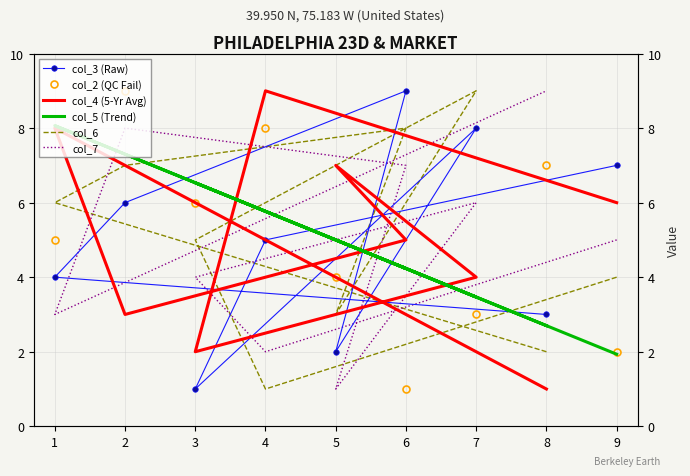

True or false: col_4 (5-Yr Avg) and col_7 cross at least once.

True